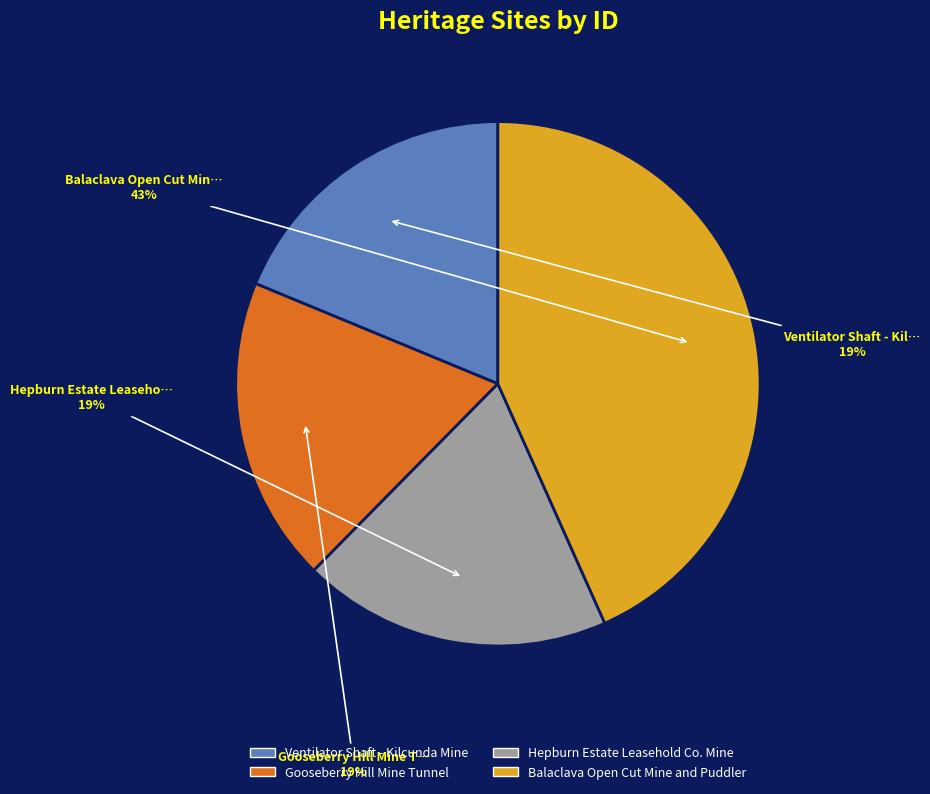

Is the sum of Gooseberry Hill Mine Tunnel and Ventilator Shaft - Kilcunda Mine greater than half?

No